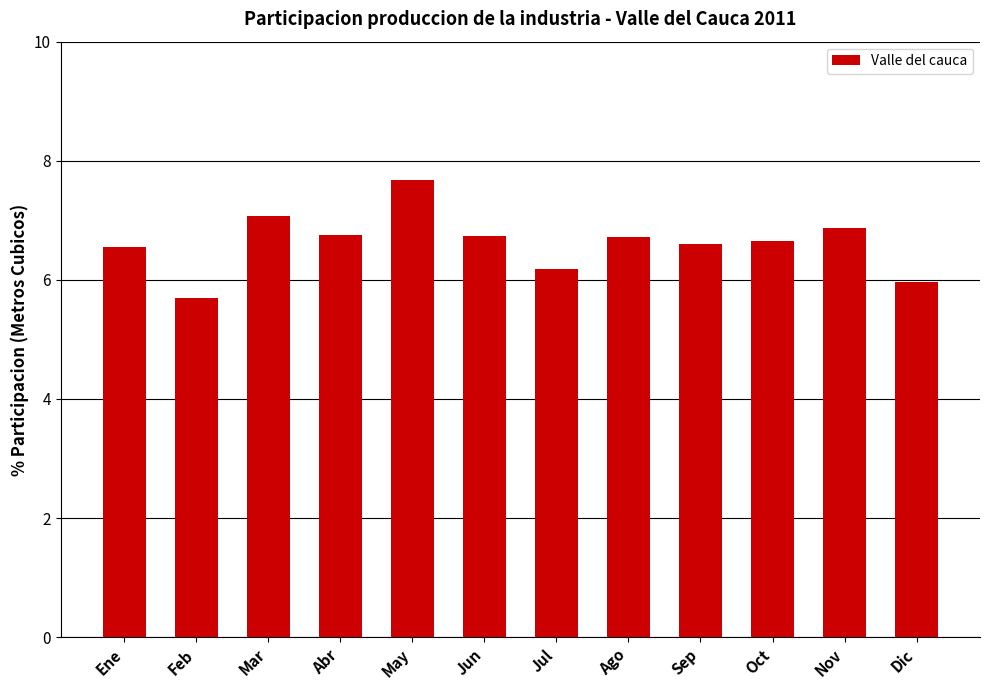

The chart shows a value of 6.7 at Ago. True or false?

True